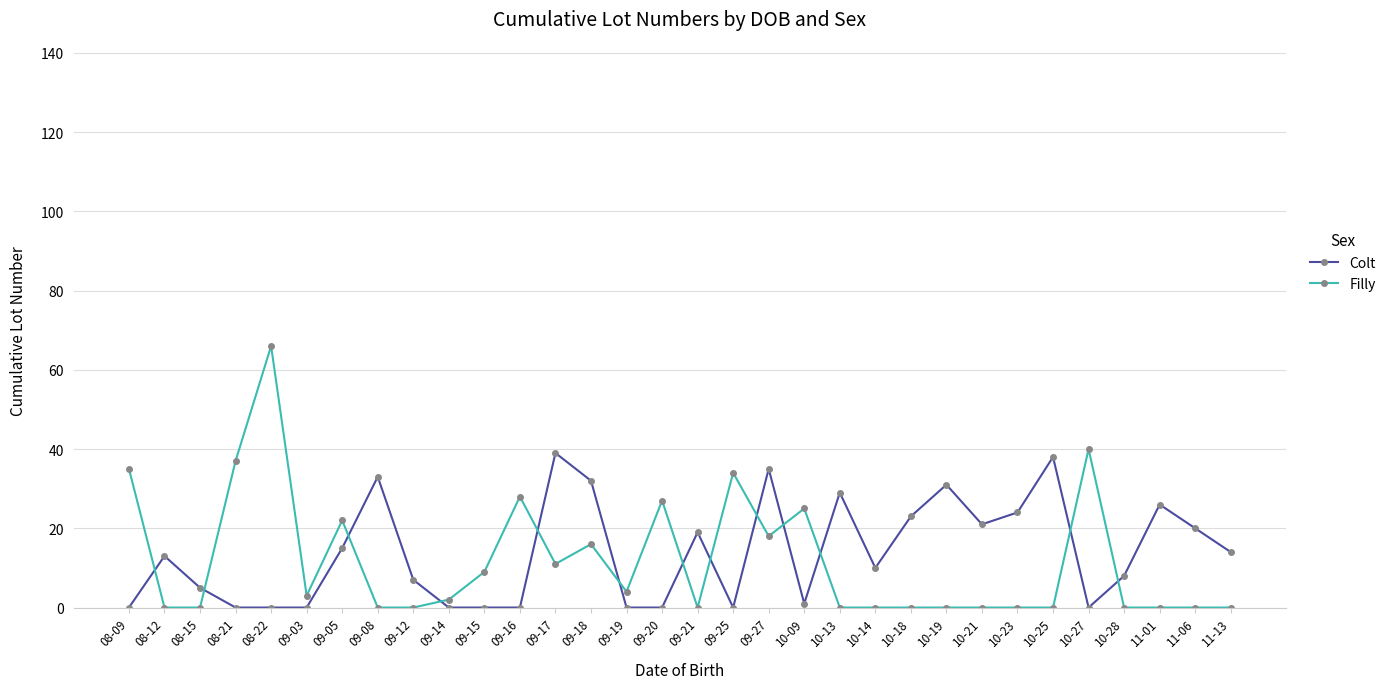

Which series has the widest spread of values?

Filly